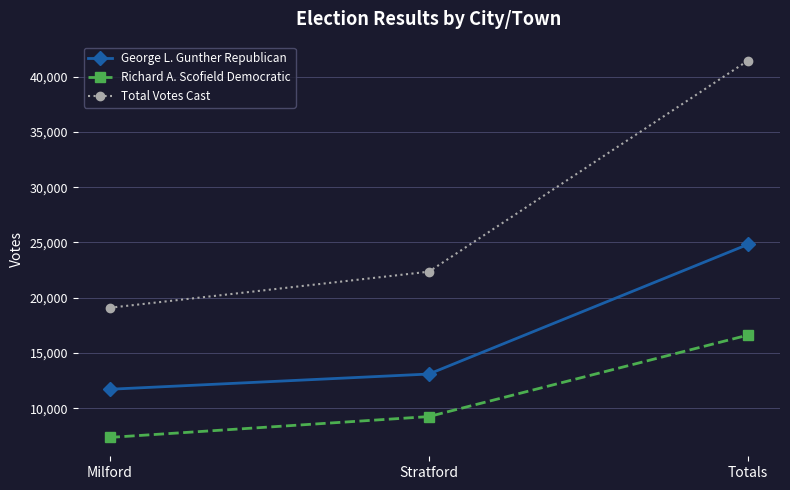

What is the maximum value for Total Votes Cast?

41457